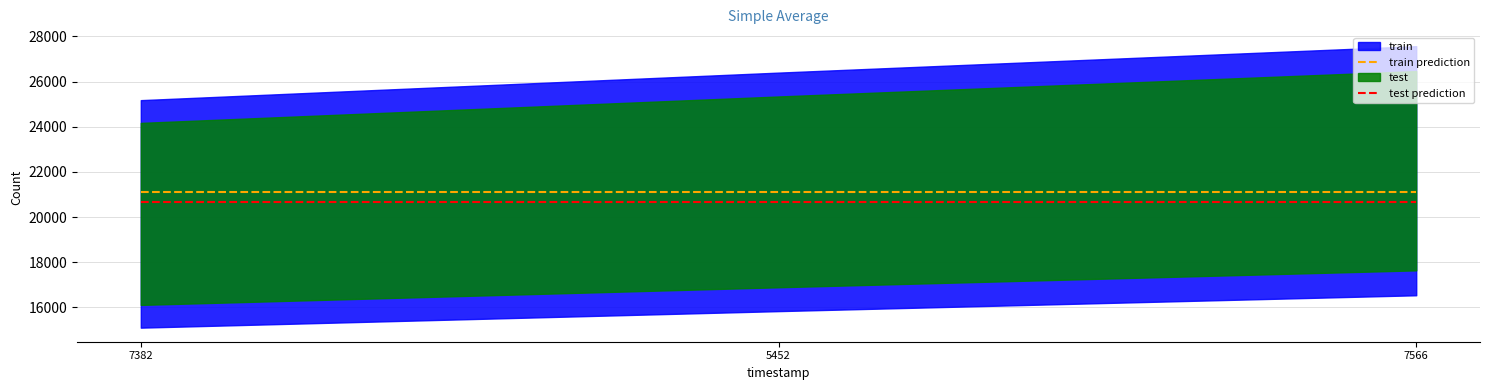

Rank the categories by train prediction value from highest to lowest.

7382, 5452, 7566